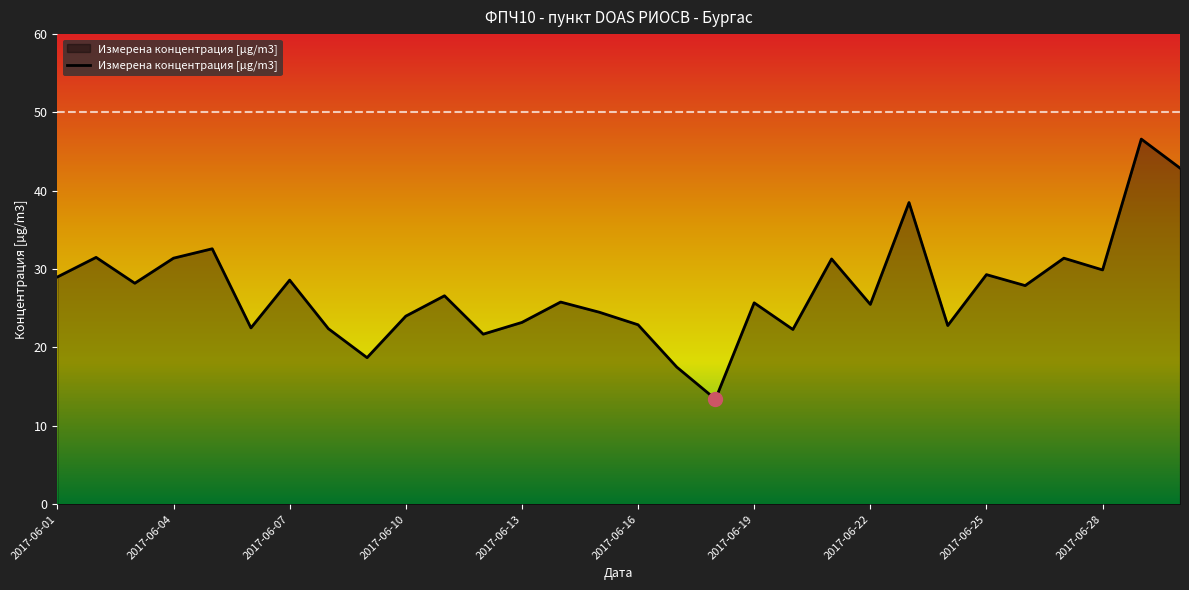

What is the difference between the maximum and minimum values?

33.2